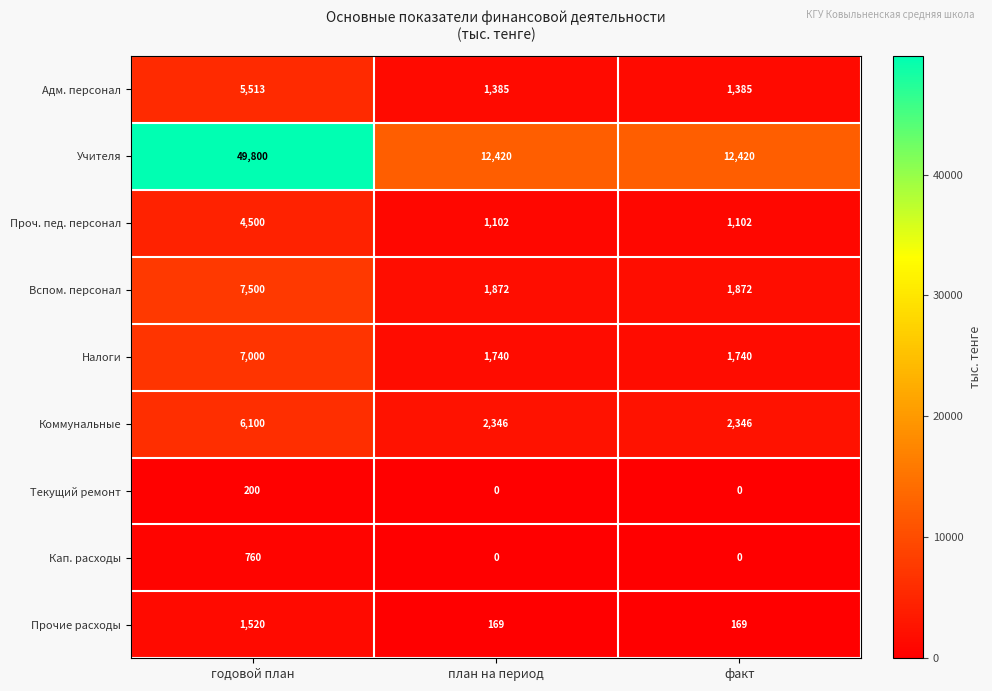

What is the difference between the maximum and minimum values in the Вспом. персонал series?

5628